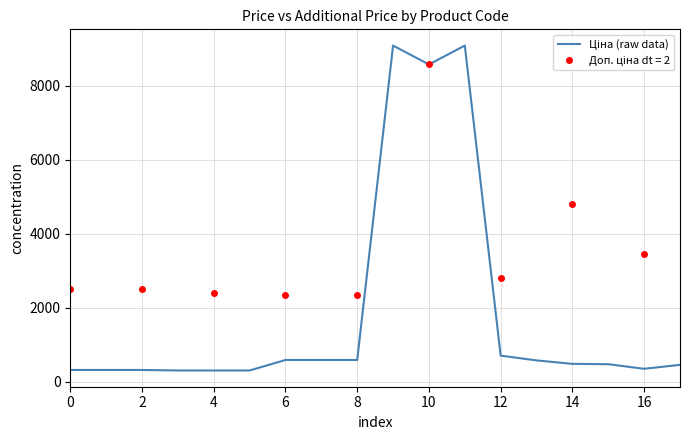

What is the average value?

1855.0